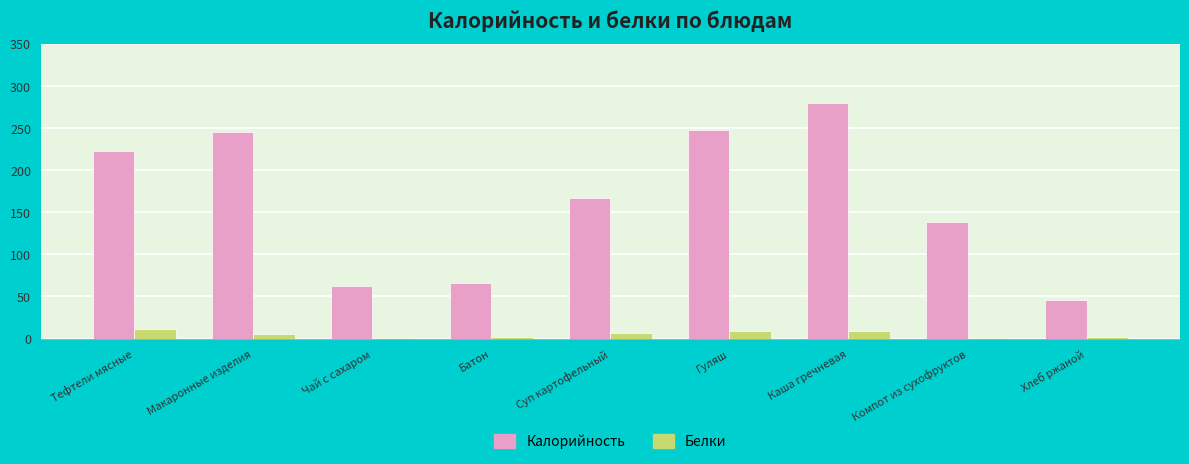

What is the highest value of the Калорийность series?

279.0